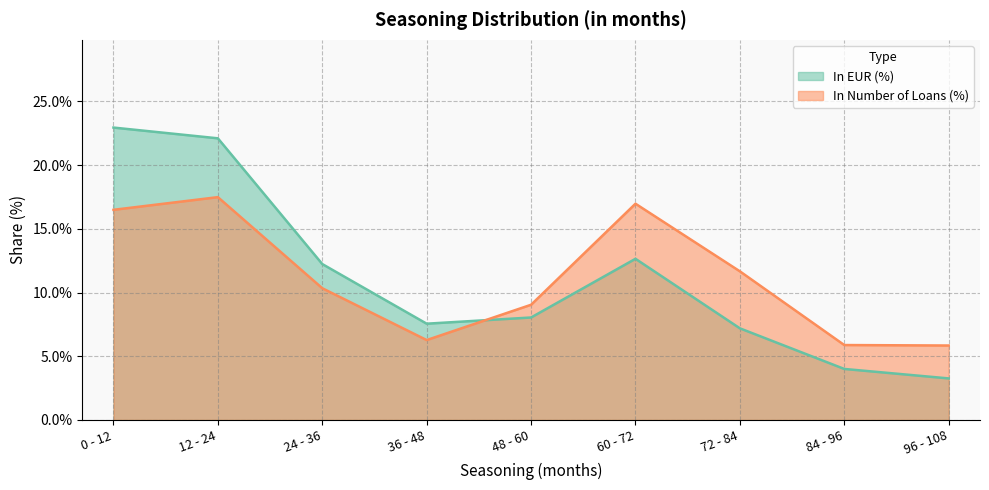

At which category does the chart reach its minimum across all series?

96 - 108